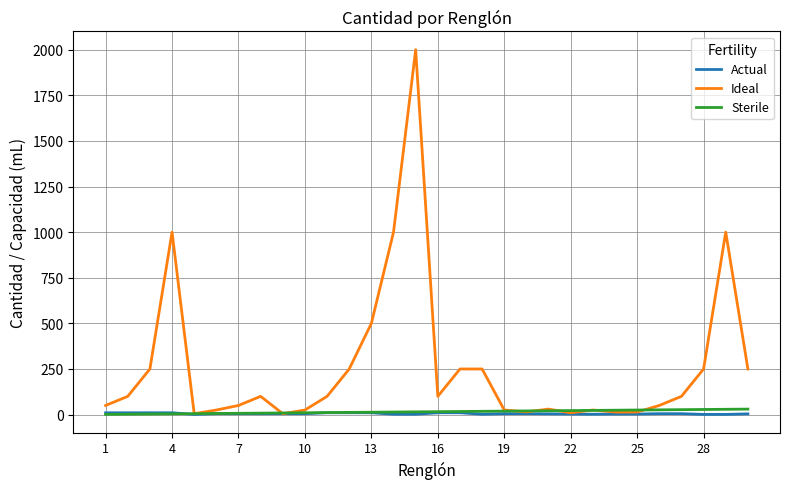

Which series has the widest spread of values?

Ideal